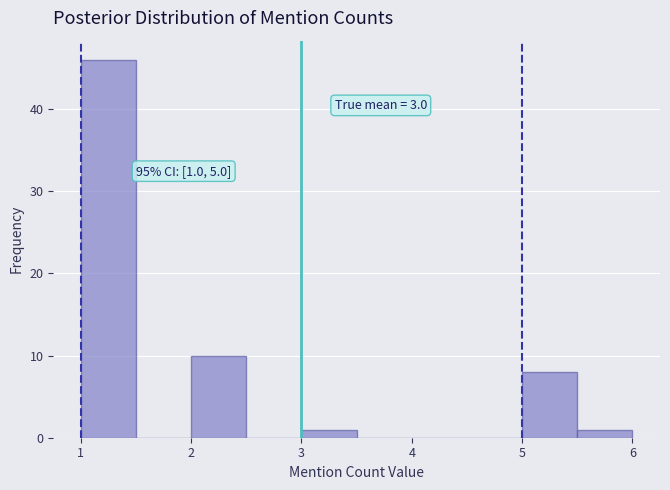

Over which range of the x-axis is the bar tallest?

1.0 to 1.5